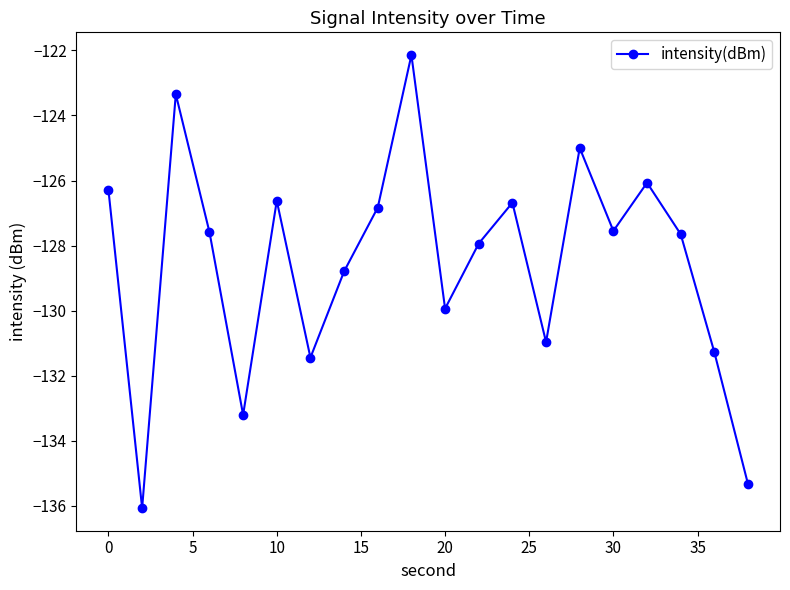

What is the smallest value displayed?

-136.1